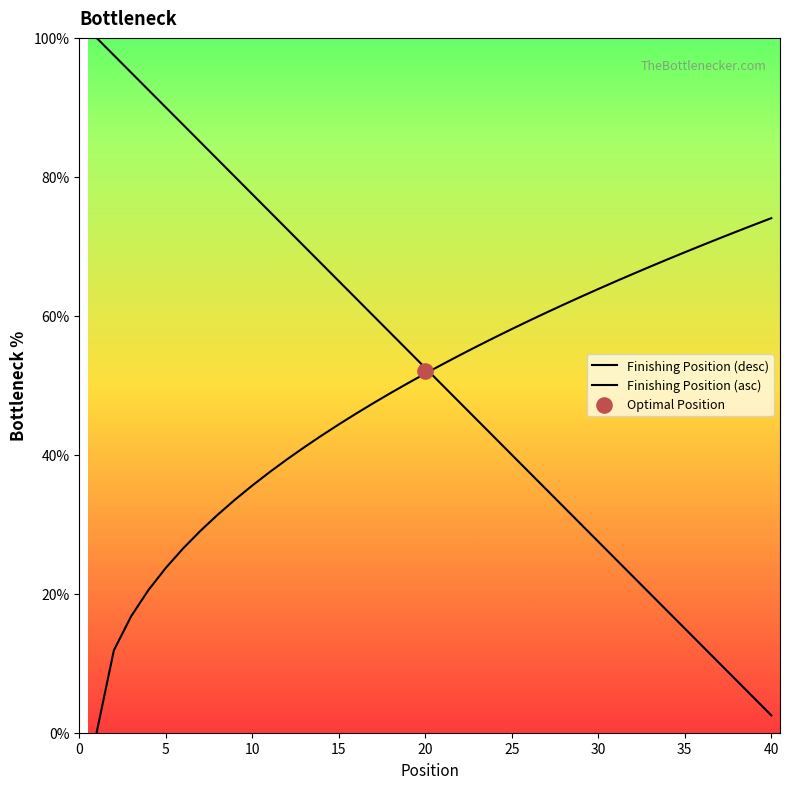

Which series has the largest total across all categories?

Finishing Position (desc)